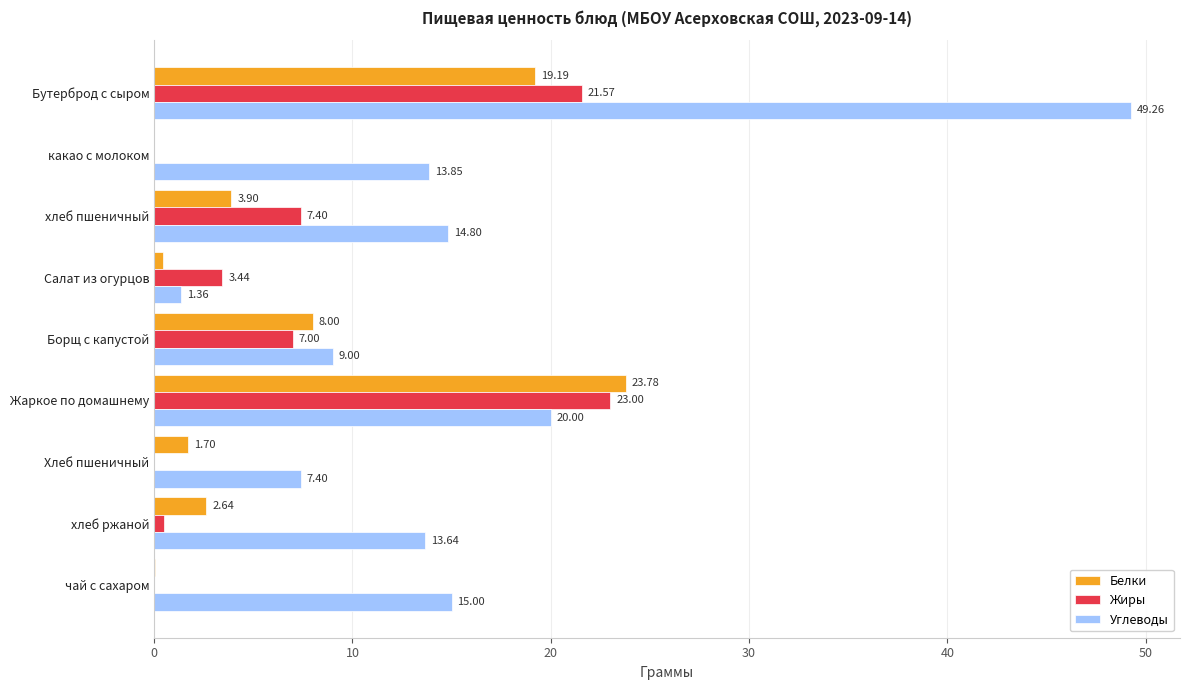

What is the sum of the Углеводы values at Борщ с капустой and какао с молоком?

22.9